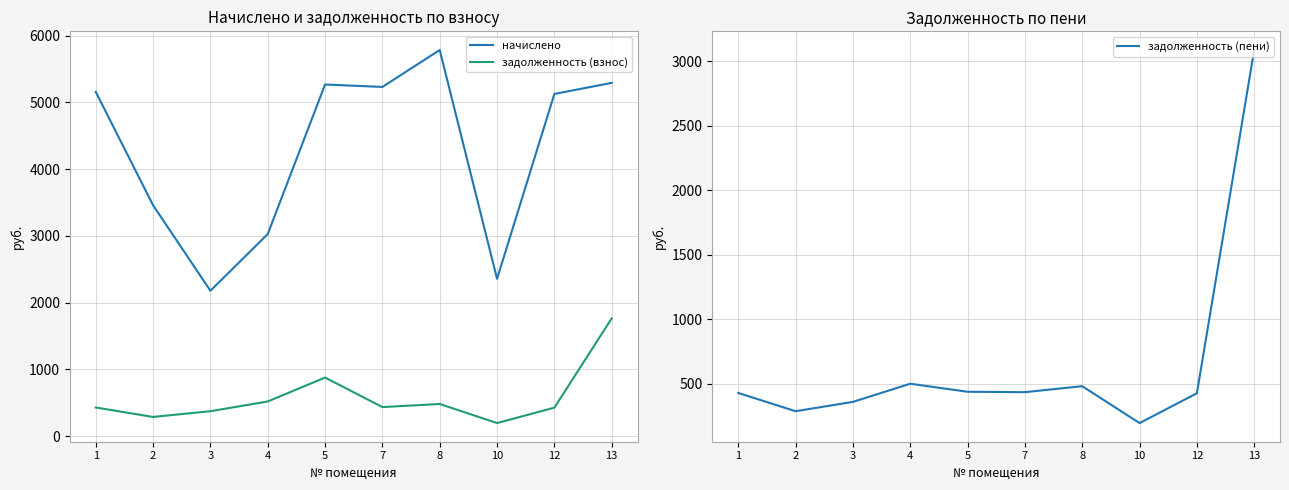

Which series has the widest spread of values?

начислено